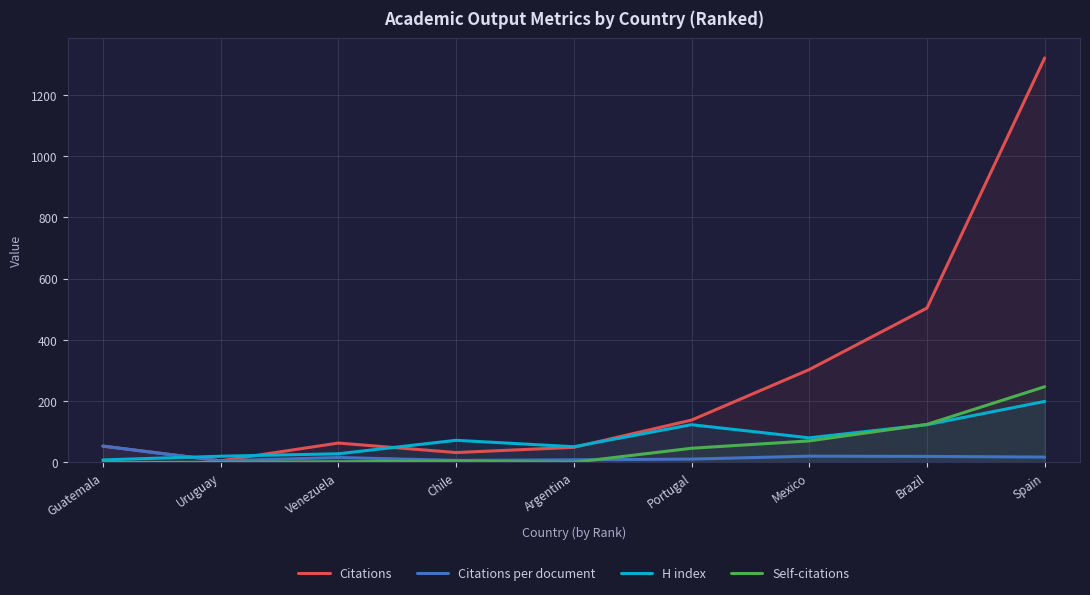

What is the difference between the Citations per document values at Mexico and Portugal?

9.6